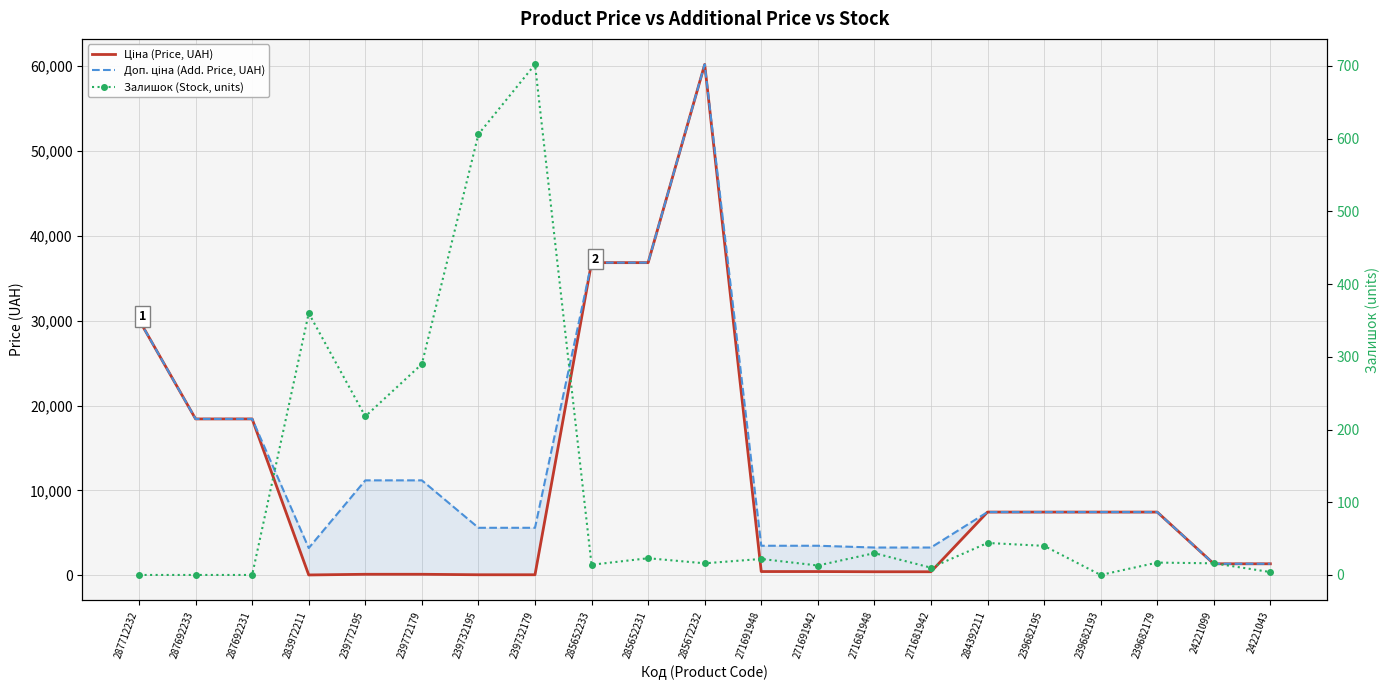

True or false: Залишок (Stock, units) and Доп. ціна (Add. Price, UAH) intersect in this chart.

False